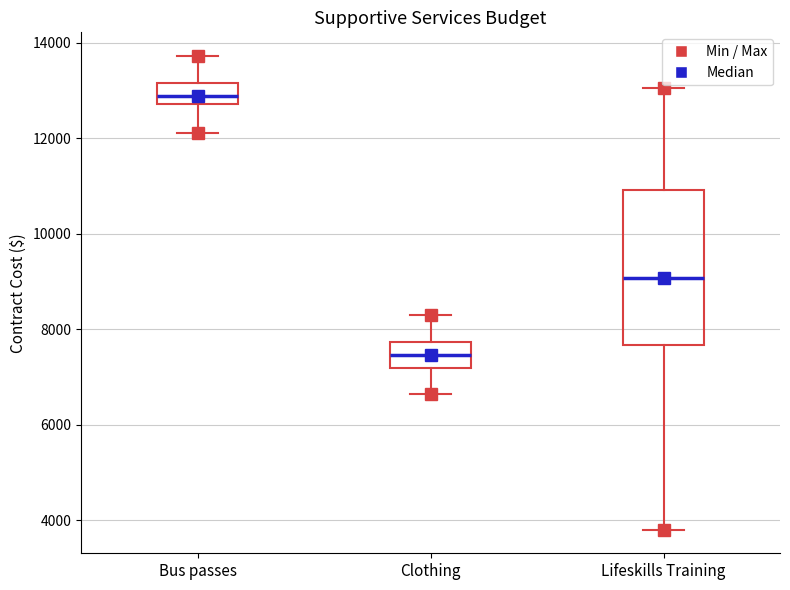

Reading left to right, transcribe this box plot: for each box, give where its median line is, the range the box spans, and where its two whiskers end, as read against the y-axis. The values are not printed on the chart, so give them approximately, as read against the axis.

Bus passes: median 12800 (inside the box), box 12800 to 13200, whiskers 12200 to 13800
Clothing: median 7400, box 7200 to 7800, whiskers 6600 to 8400
Lifeskills Training: median 9000, box 7600 to 11000, whiskers 3800 to 13000